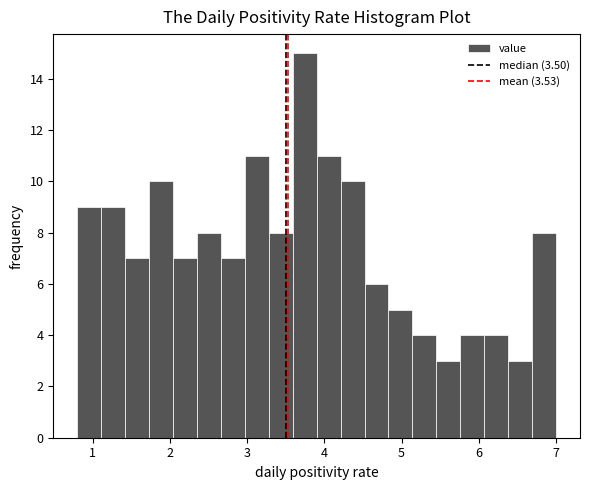

Around what value on the x-axis is the tallest bar? Give the approximate position of its centre, as read against the axis.

3.7